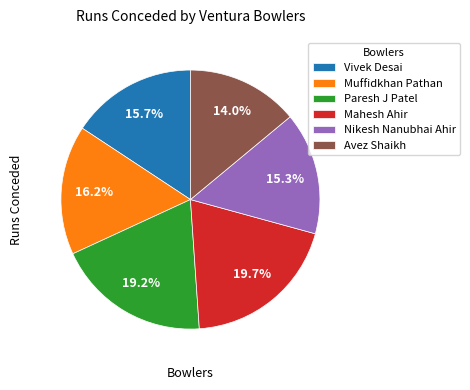

Which slice is the smallest?

Avez Shaikh